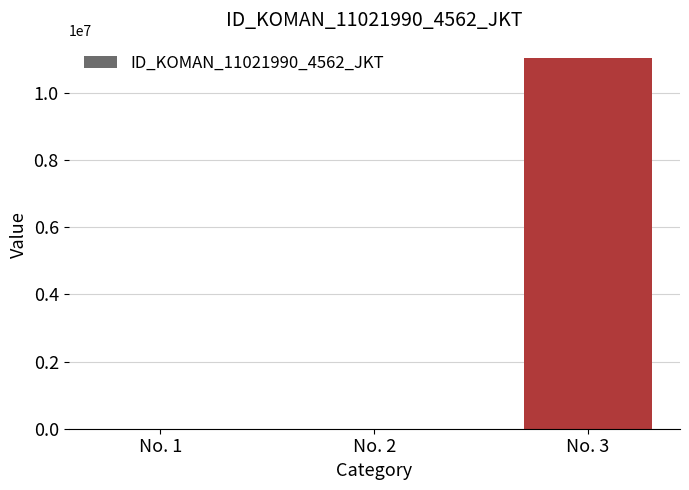

Where is the data nearest to the value 5511004?

No. 1